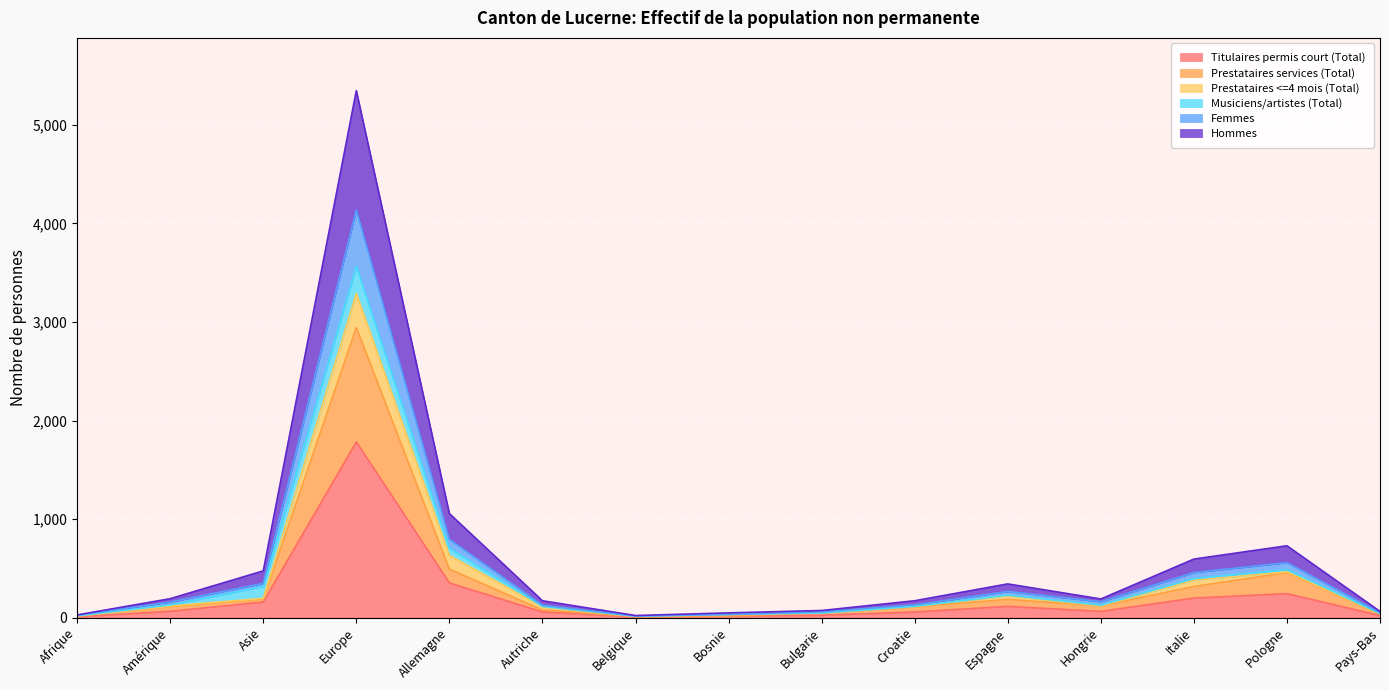

Which label corresponds to the largest value in the chart?

Europe